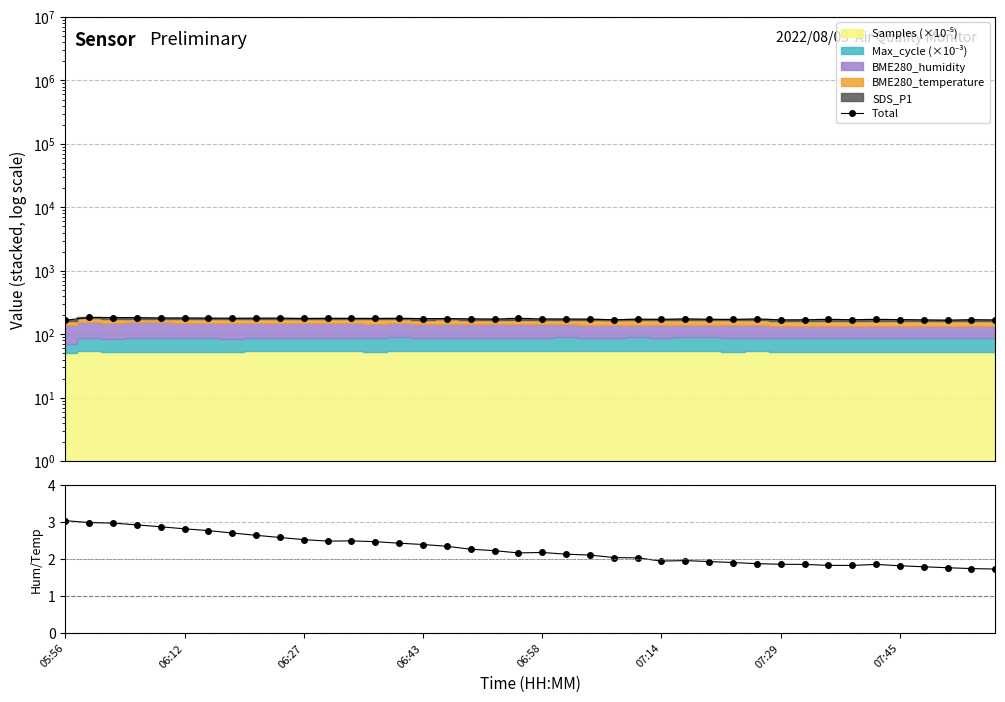

Where is Total nearest to the value 175?

17